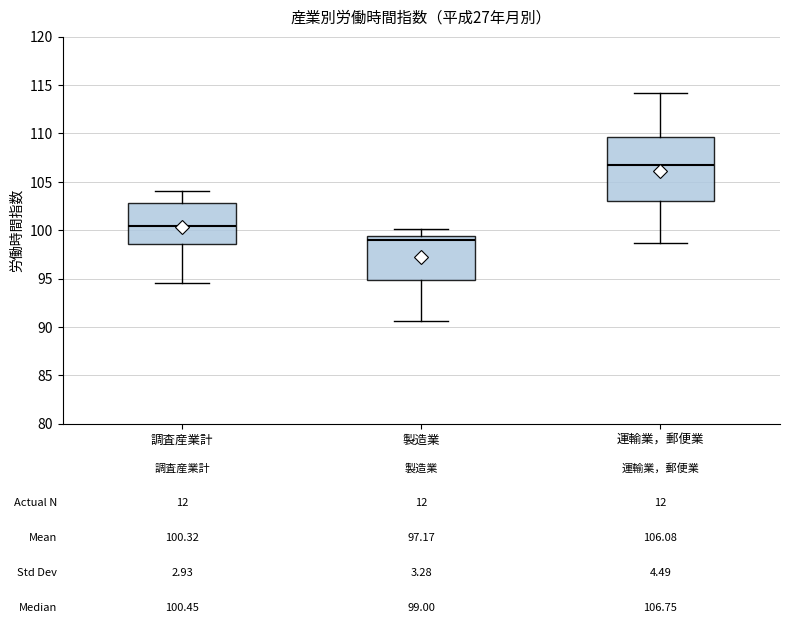

Which box's median line is the highest?

運輸業，郵便業